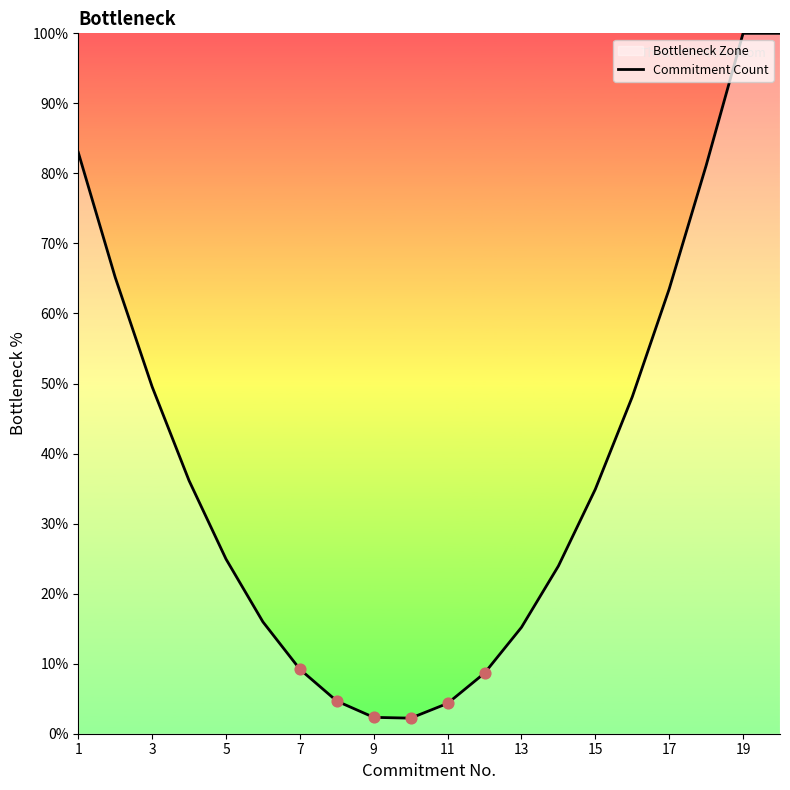

Which has a higher value, 19 or 15?

19